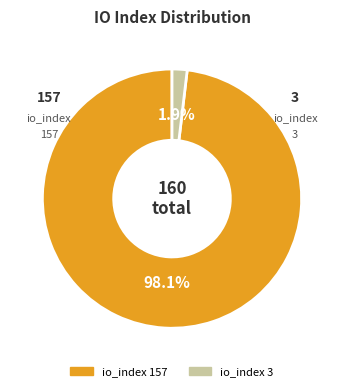

True or false: io_index 3 accounts for 12% of the total.

False